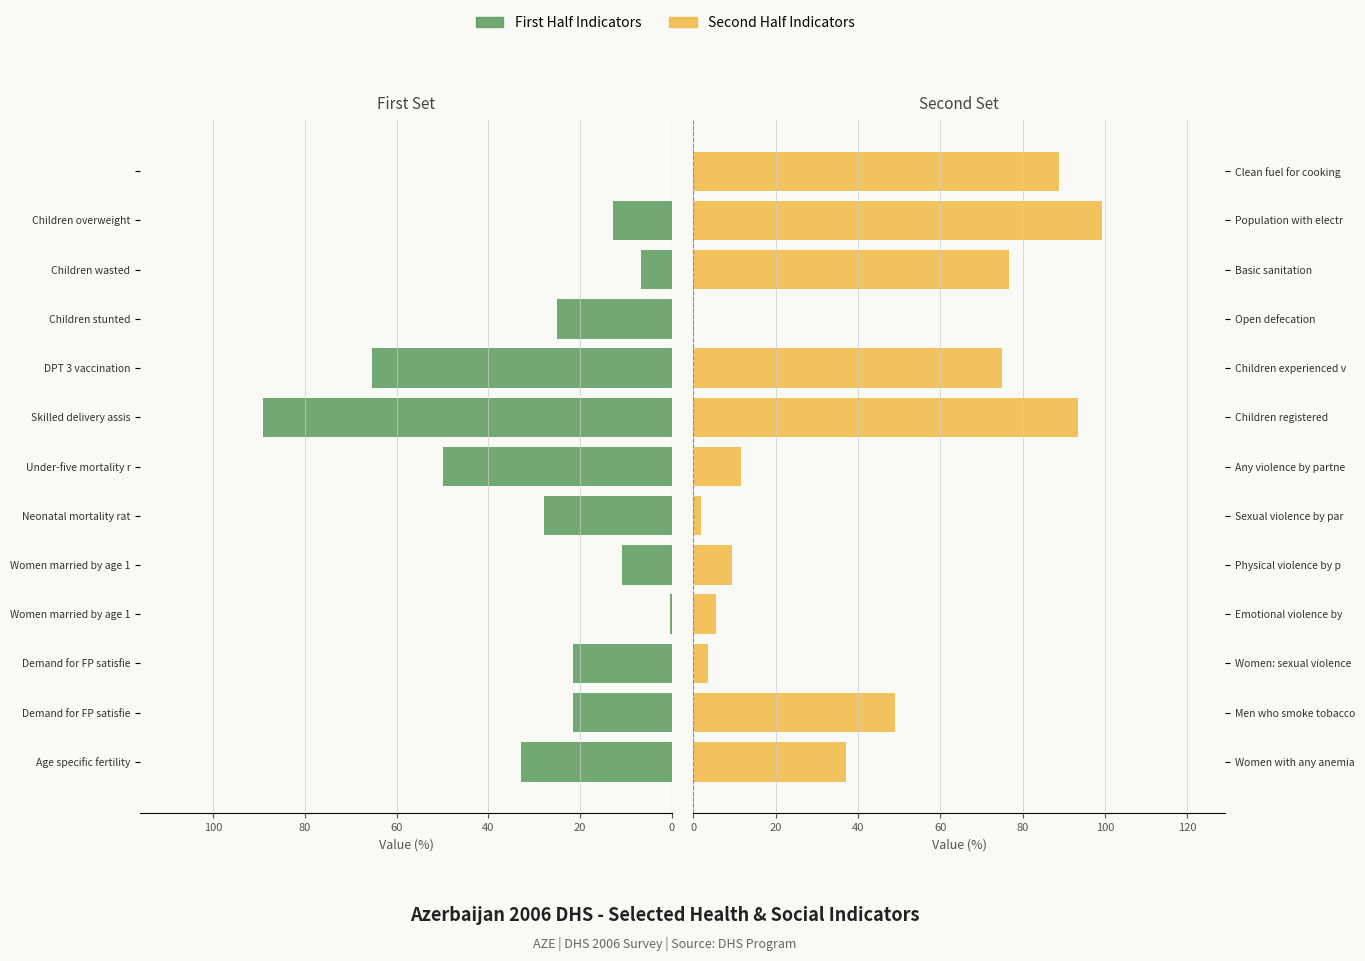

How many distinct data groups are displayed?

2